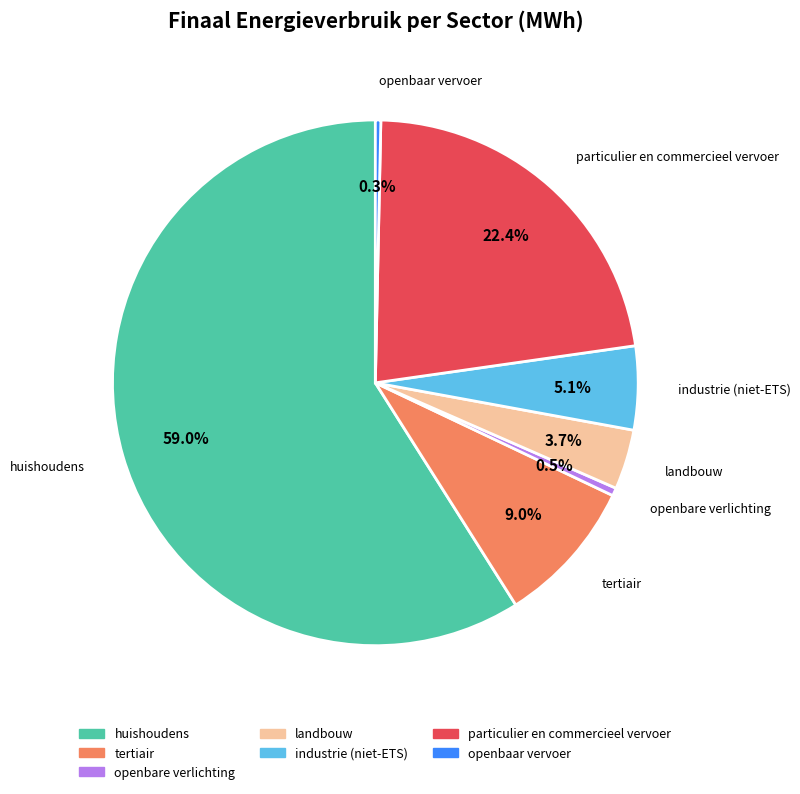

Which category has the biggest portion of the pie?

huishoudens